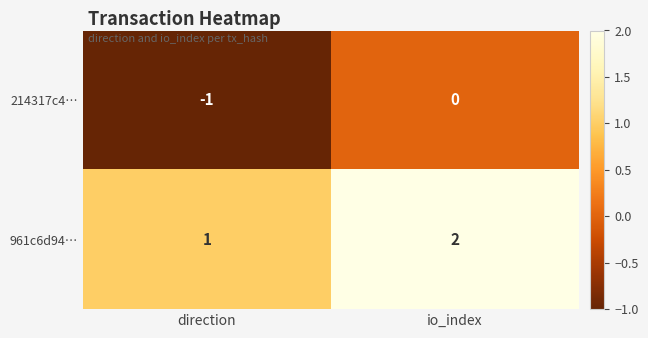

Which series has the largest total across all categories?

961c6d94…